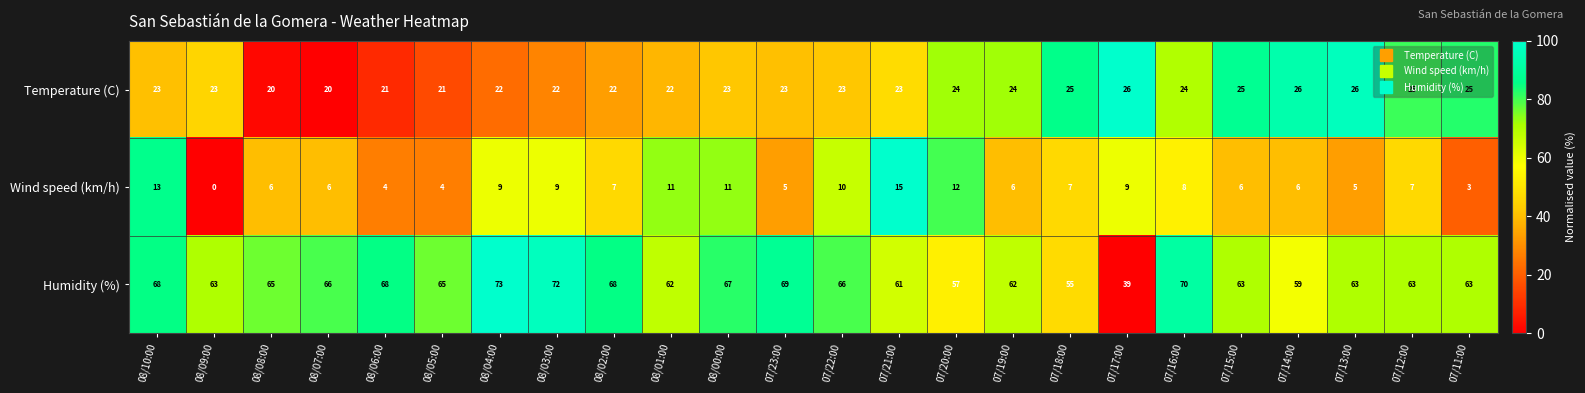

The value of Wind speed (km/h) at 07/11:00 is 3. True or false?

True